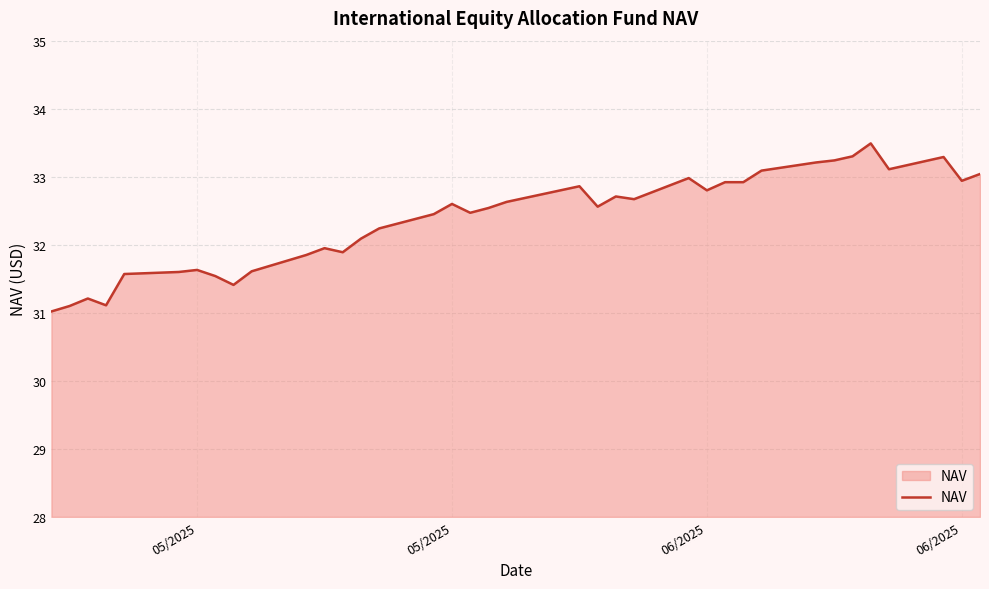

What is the difference between the maximum and minimum values?

2.5